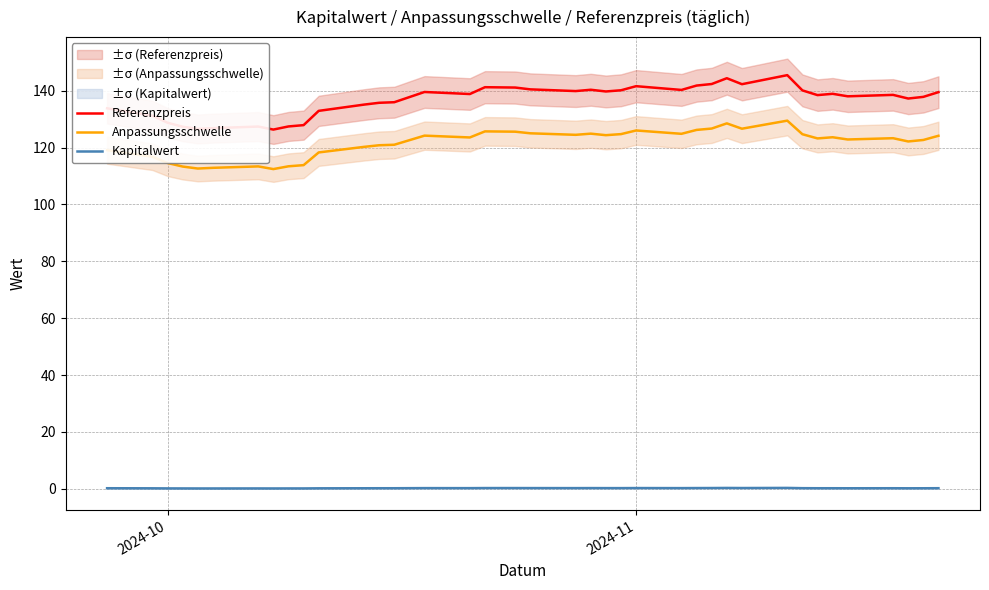

What is the maximum value for Referenzpreis?

145.5